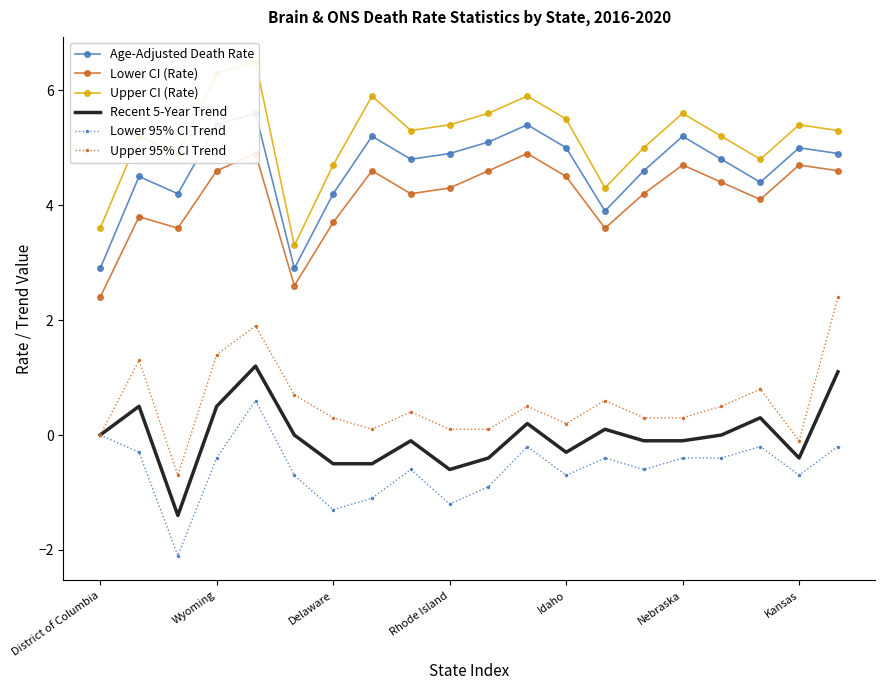

What is the maximum value for Lower CI (Rate)?

4.9